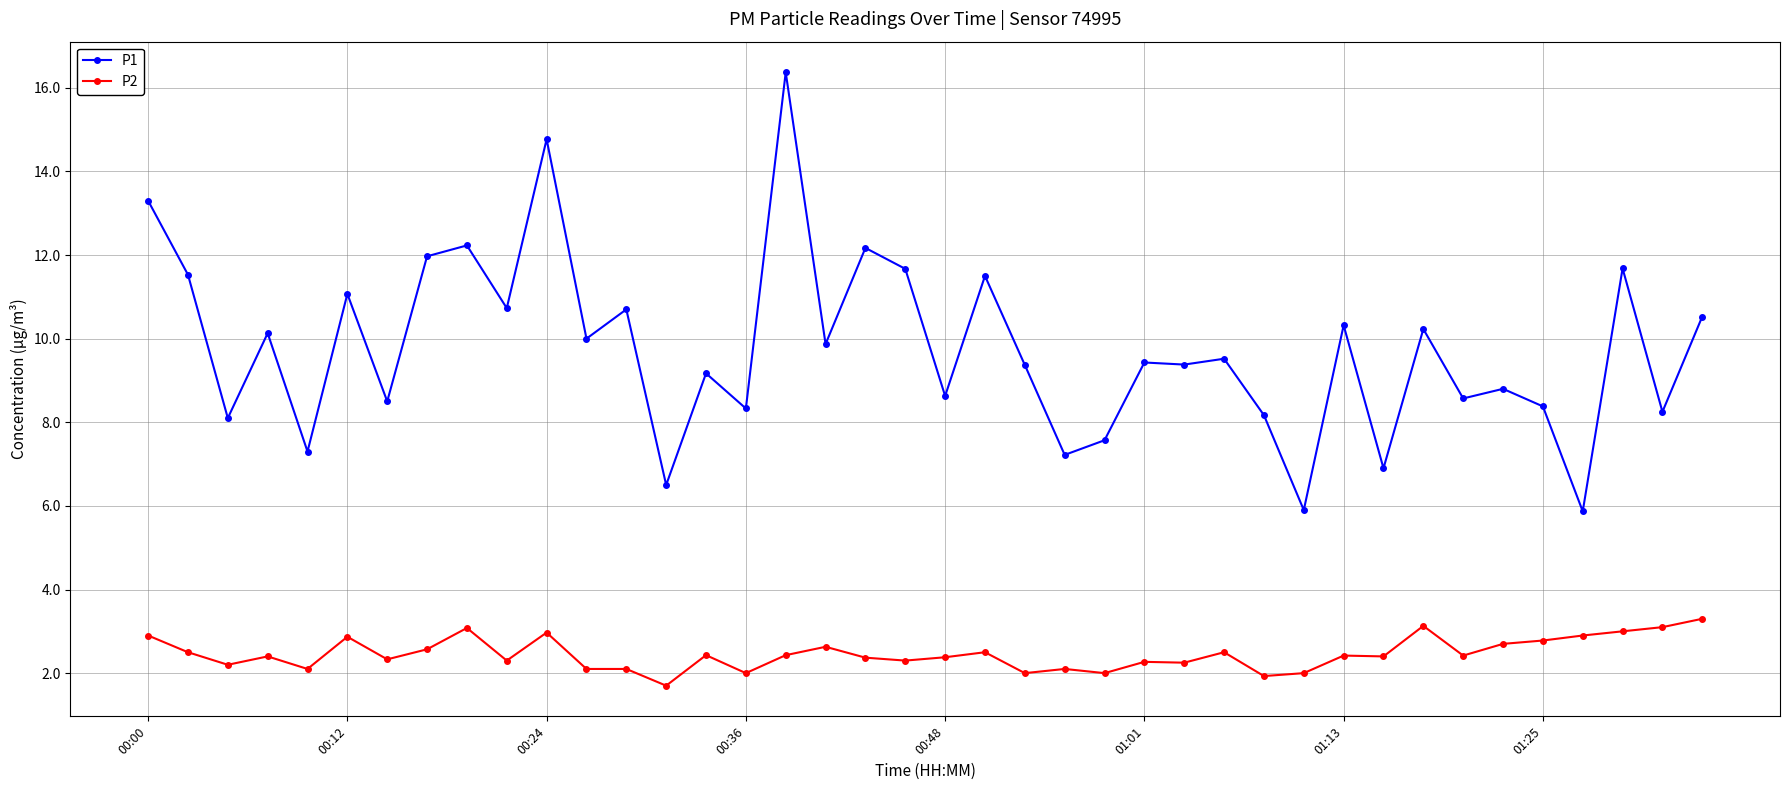

What are all the series names shown in the legend?

P1, P2